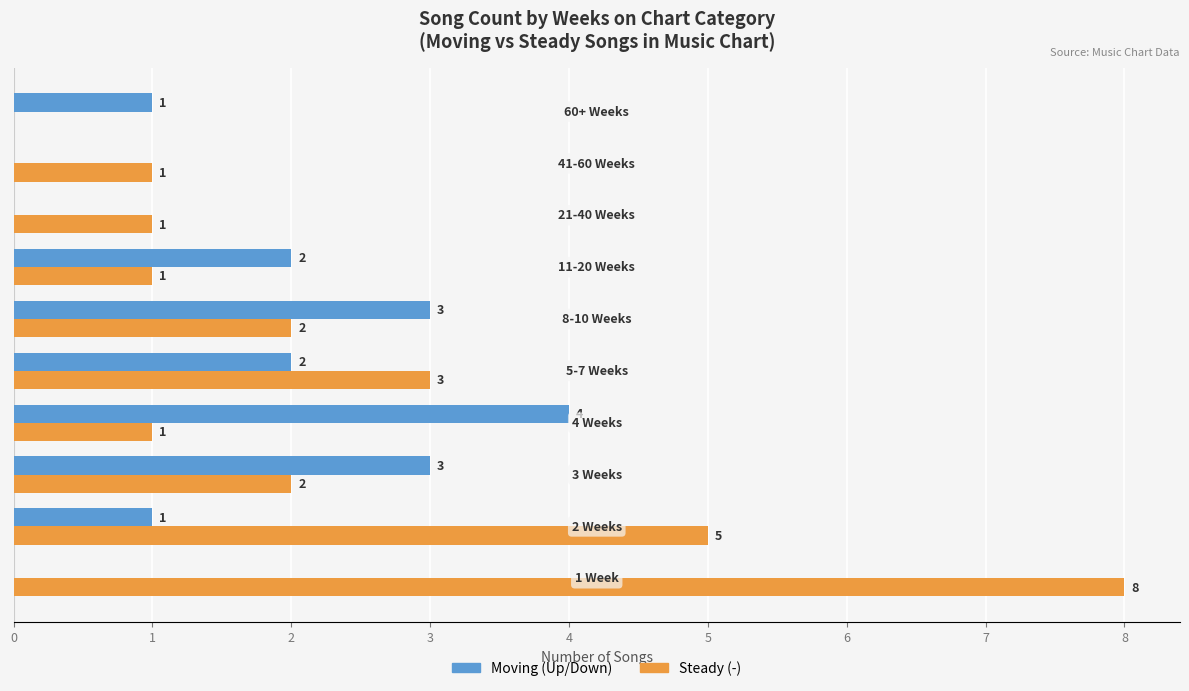

What is the maximum value shown in the chart?

8